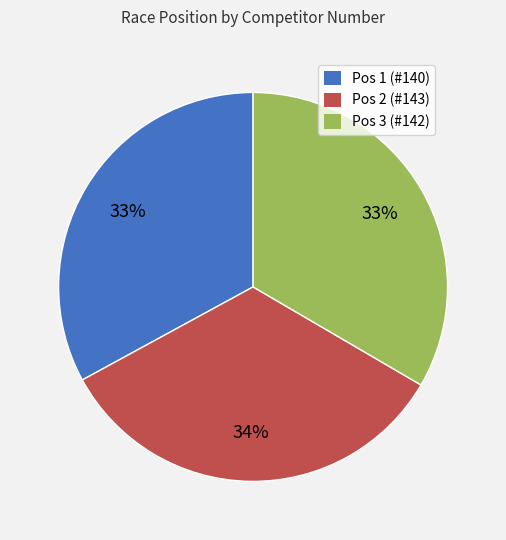

Combined, do Pos 1 (#140) and Pos 2 (#143) account for over 50%?

Yes